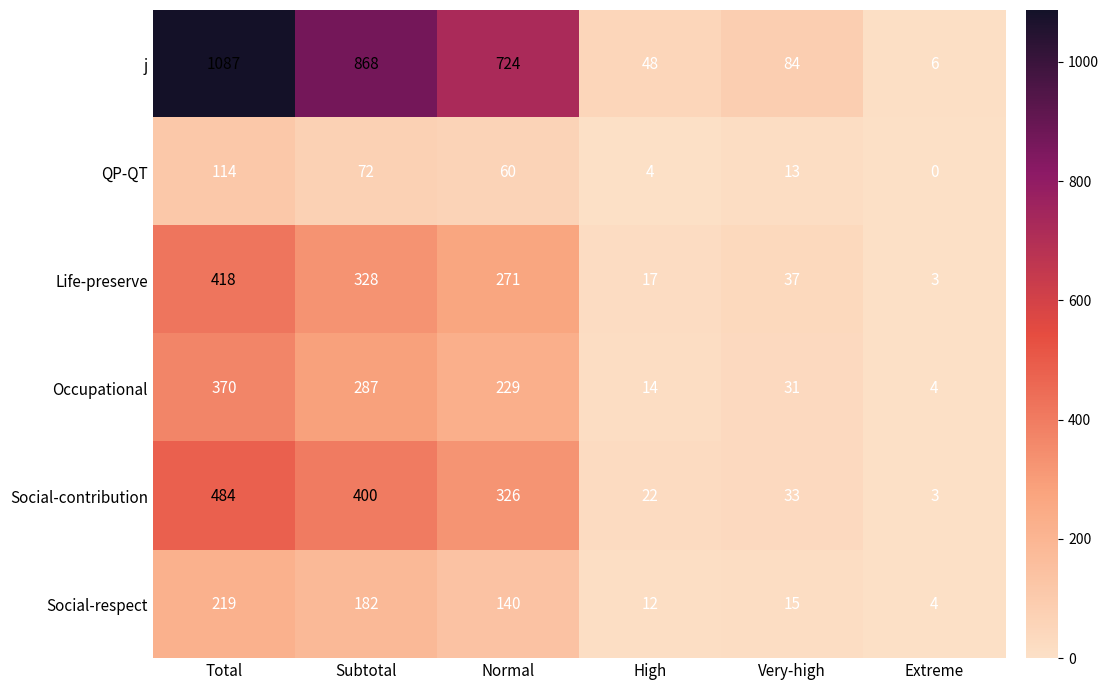

Count the number of categories in the chart.

6